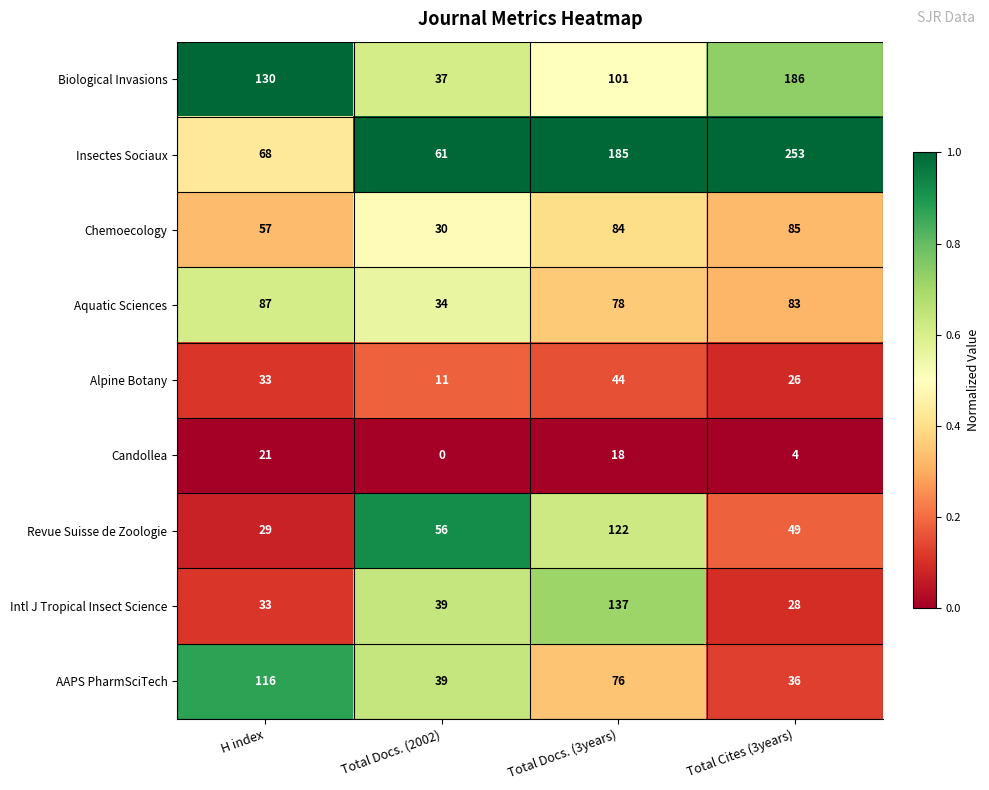

What is the approximate value of Intl J Tropical Insect Science at Total Docs. (3years), to the nearest 10?

140